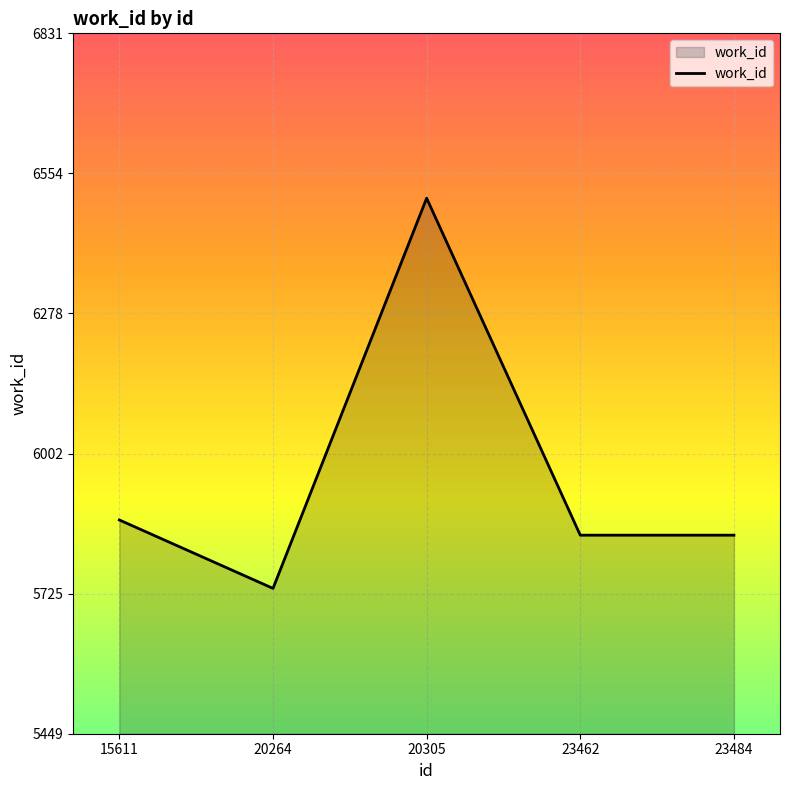

Approximately how many times larger is the value at 20305 compared to 23462?

1.1